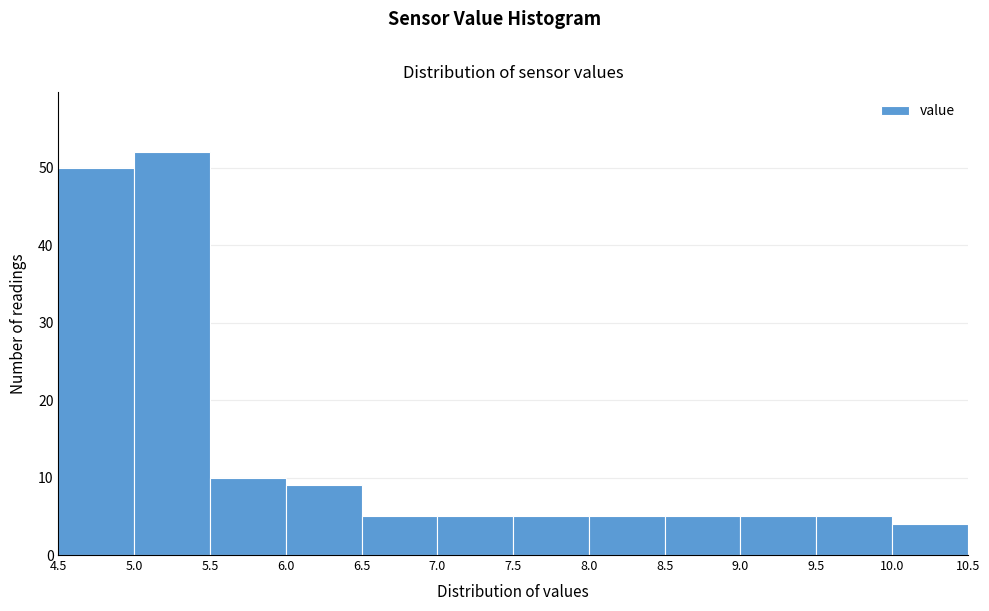

How tall is the bar that spans 4.5 to 5.0 on the x-axis? The values are not printed on the chart, so give them approximately, as read against the axis.

50